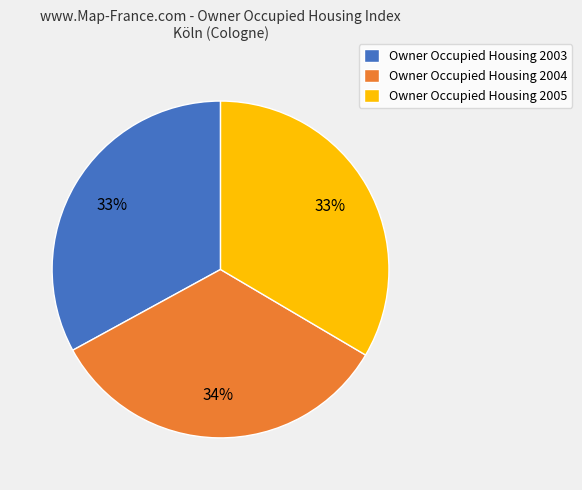

To the nearest percent, what portion does Owner Occupied Housing 2004 represent?

34%